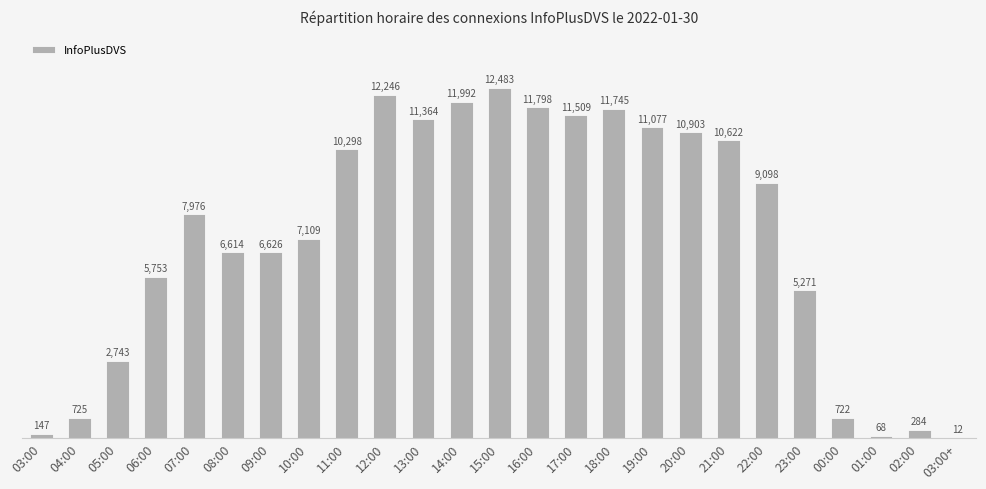

What is the greatest value displayed?

12483